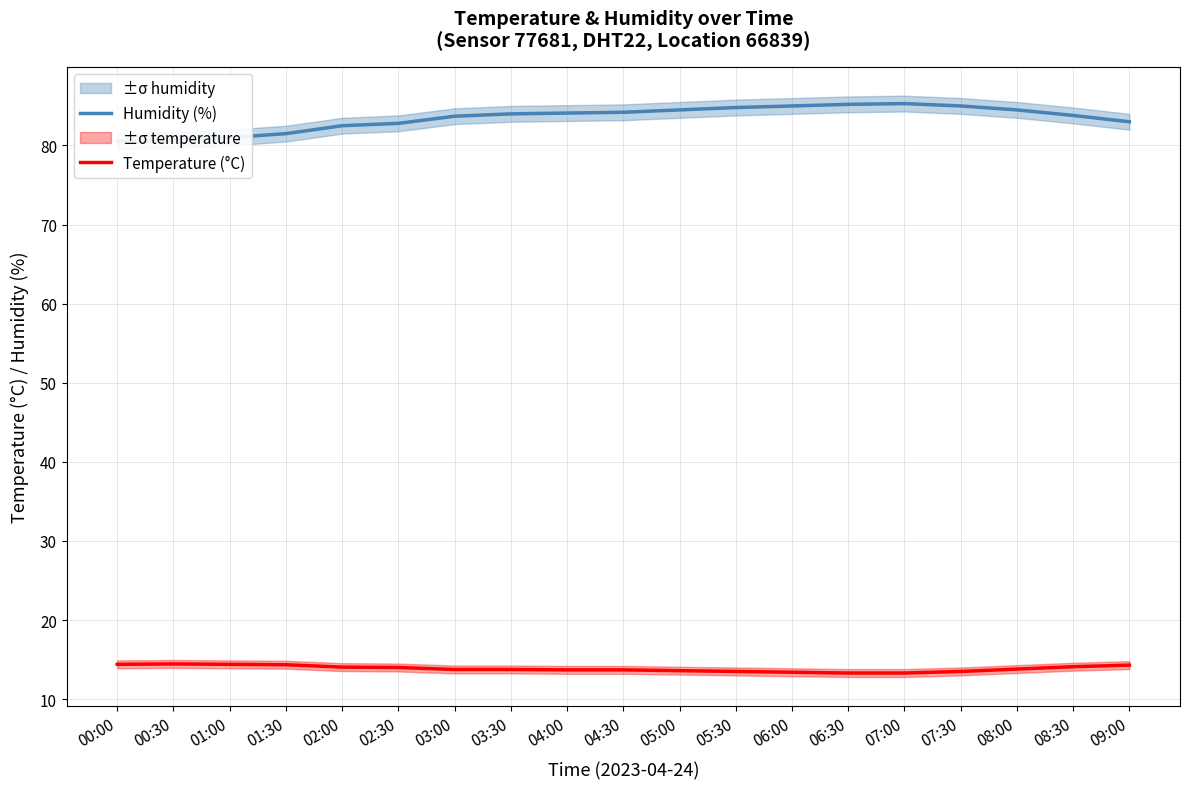

How many lines are shown in the chart?

2